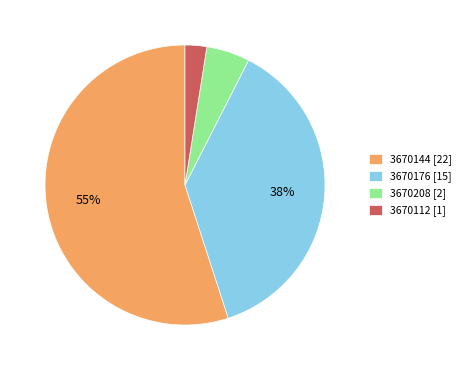

Which category has the smallest portion of the pie?

3670112 [1]